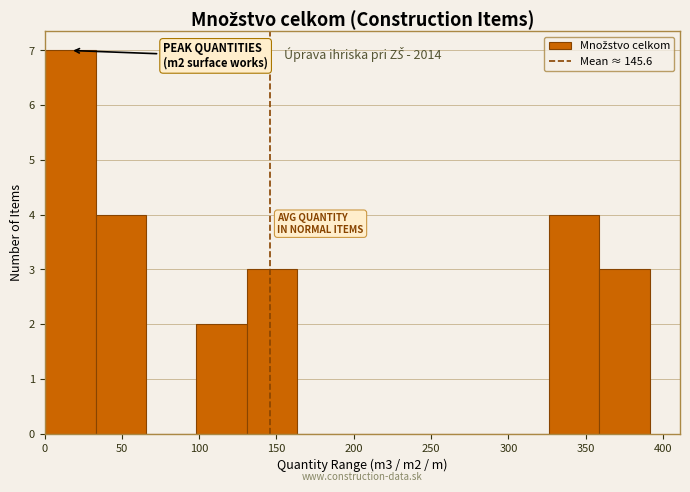

Over which range of the x-axis is the bar tallest?

0 to 35